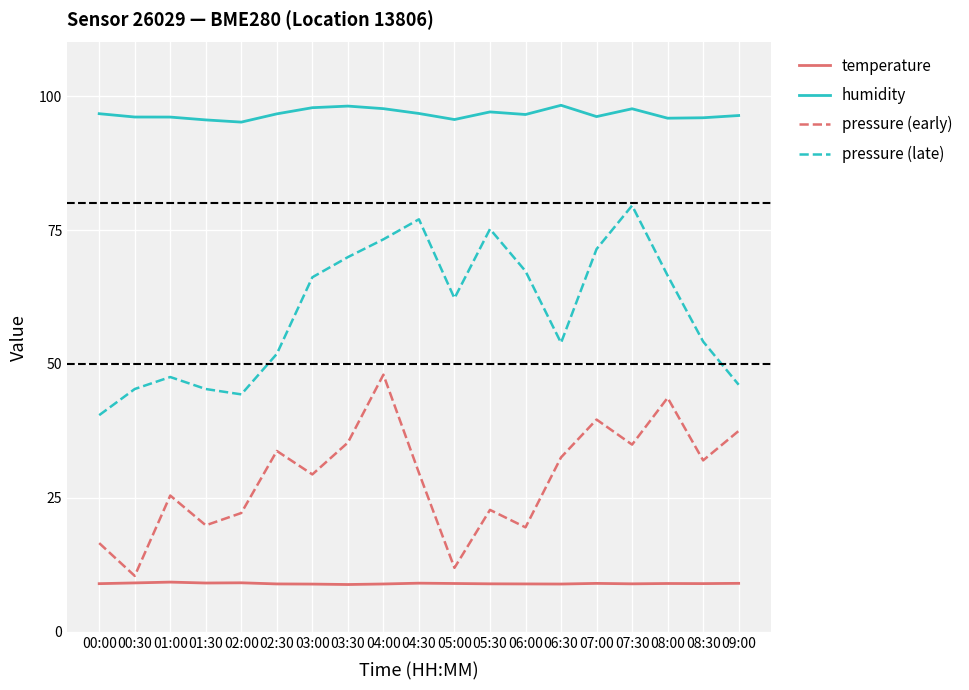

True or false: pressure (early) has a value of 34.9 at 07:30.

True